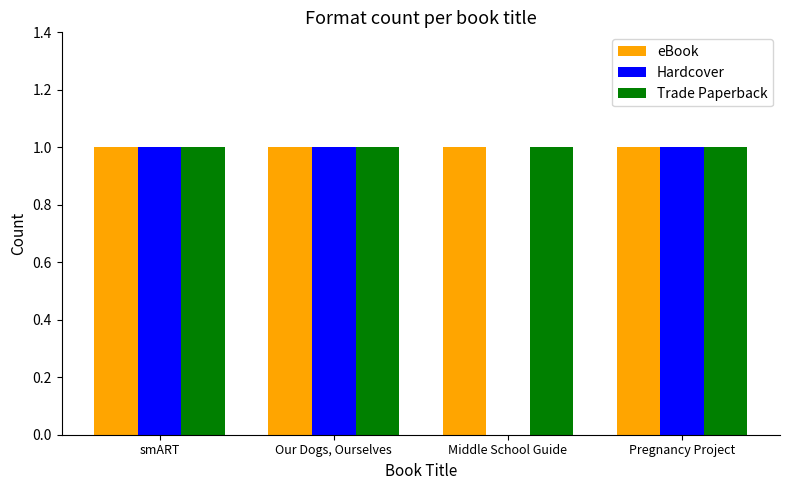

Count the number of categories in the chart.

4